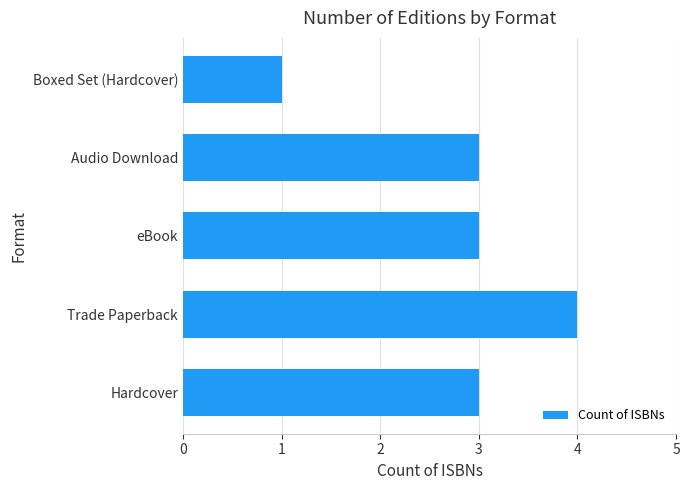

True or false: the data shows 1 at Boxed Set (Hardcover).

True